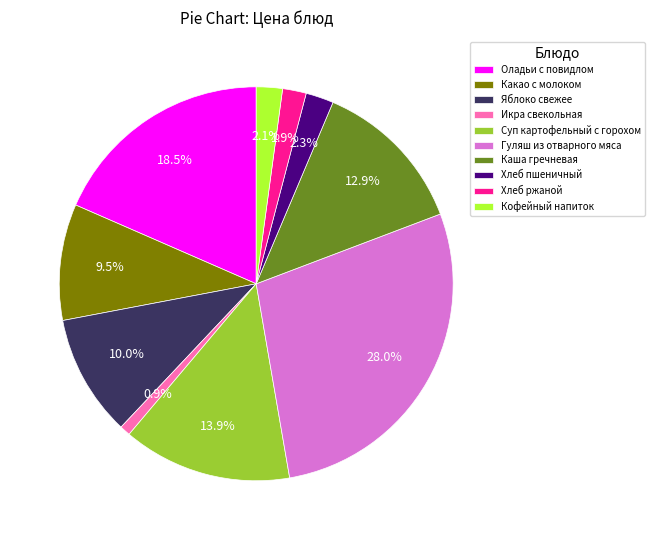

To the nearest percent, what is the difference between the largest and smallest slice percentages?

27%